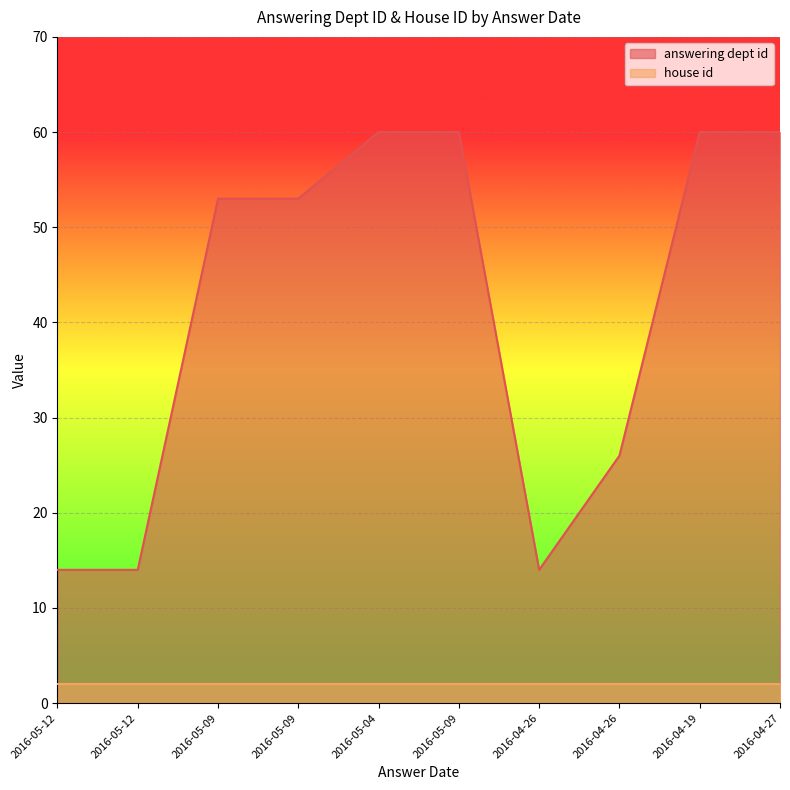

How many points are lower than both their immediate neighbors (excluding endpoints)?

1